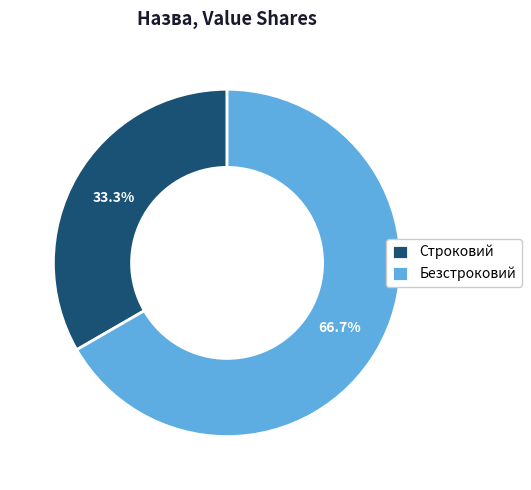

What is the smallest slice in the pie chart?

Строковий